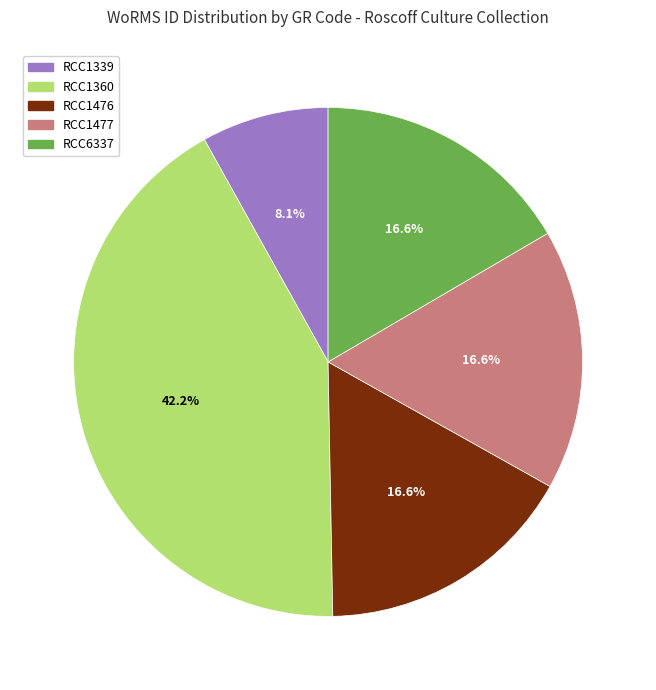

Is it true that RCC1477 is 17% of the pie?

True